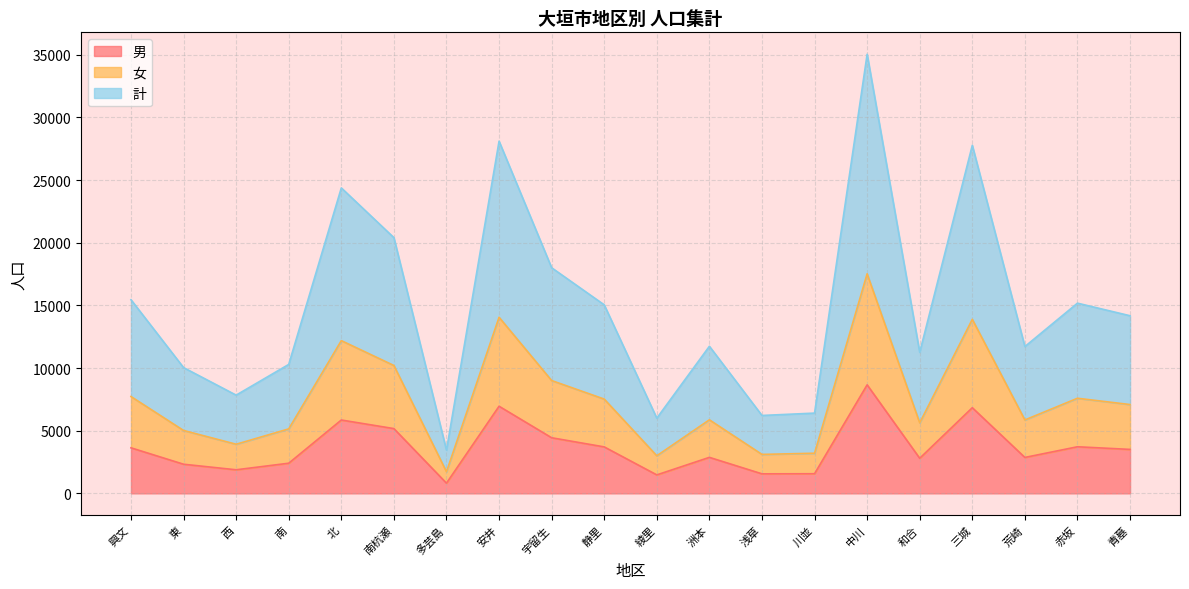

Reading left to right, list all the values displayed in this chart.

男: 3634	2324	1881	2405	5853	5168	813	6952	4437	3707	1473	2872	1557	1566	8660	2799	6835	2866	3718	3507
女: 7726	5018	3919	5145	12188	10203	1723	14053	9002	7522	3000	5869	3108	3202	17520	5627	13888	5858	7589	7087
計: 15452	10036	7838	10290	24376	20406	3446	28106	18004	15044	6000	11738	6216	6404	35040	11254	27776	11716	15178	14174